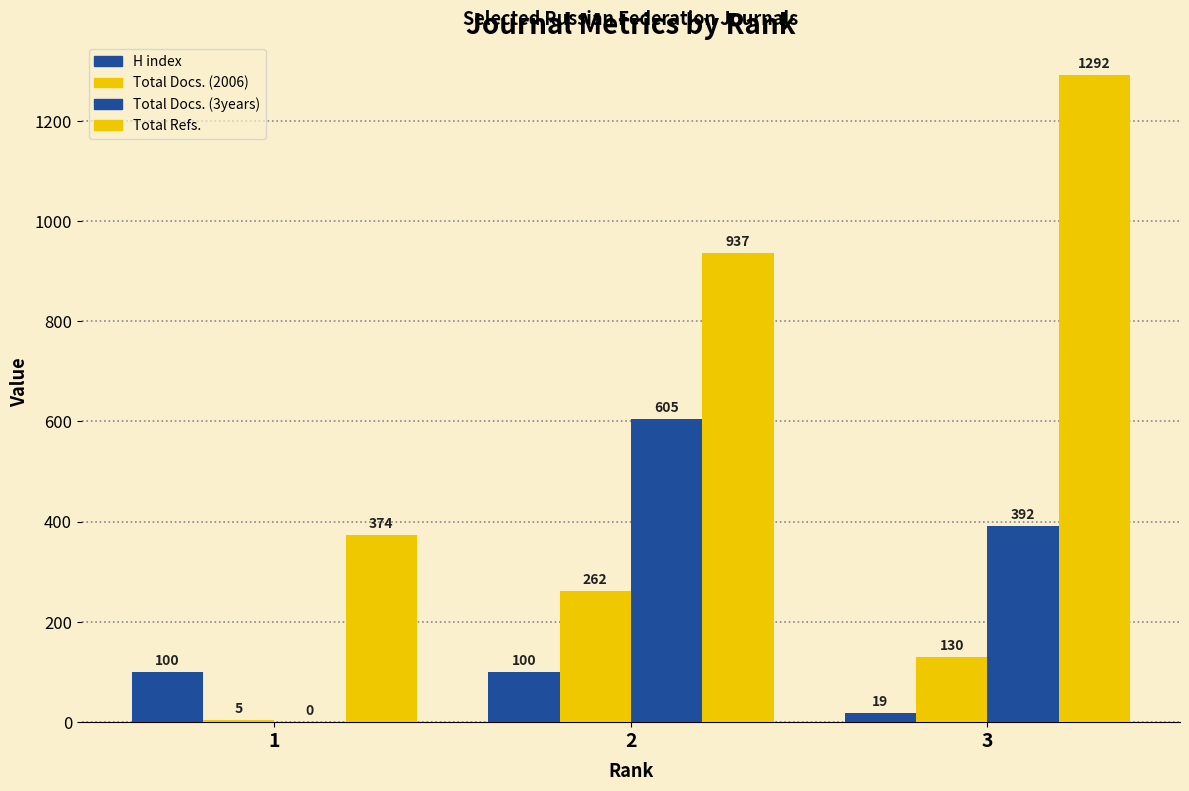

Is it true that Total Docs. (3years) equals 278 at 1?

False